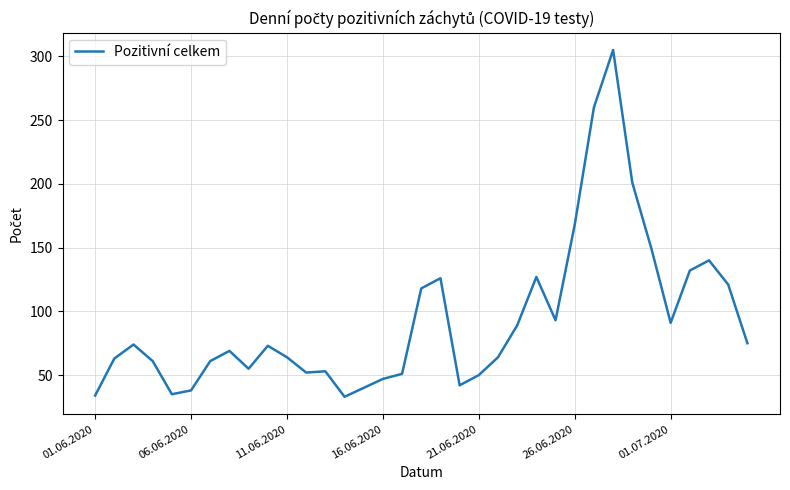

What is the smallest value displayed?

33